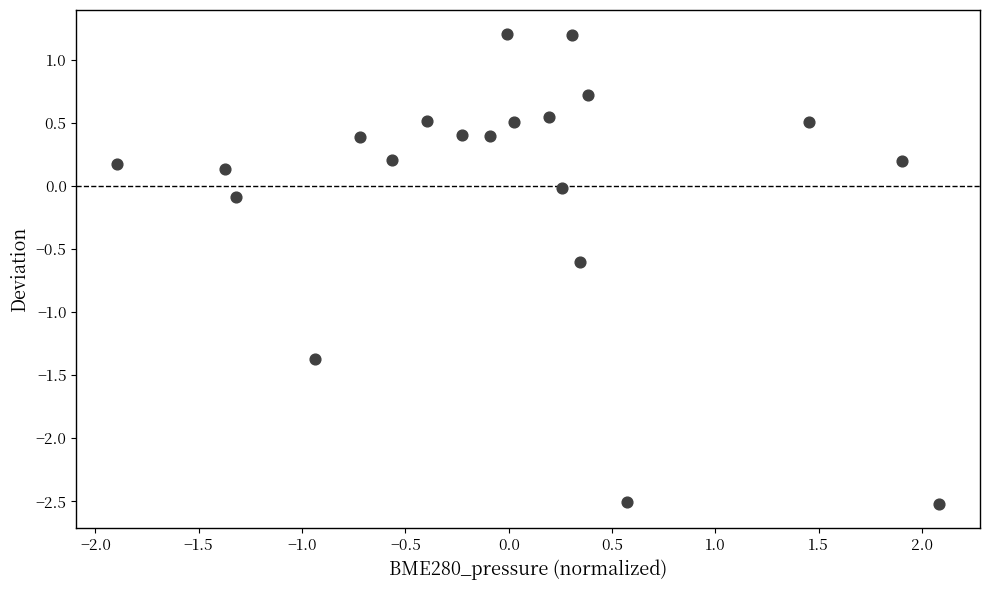

What is the range of X values (max minus min)?

4.0